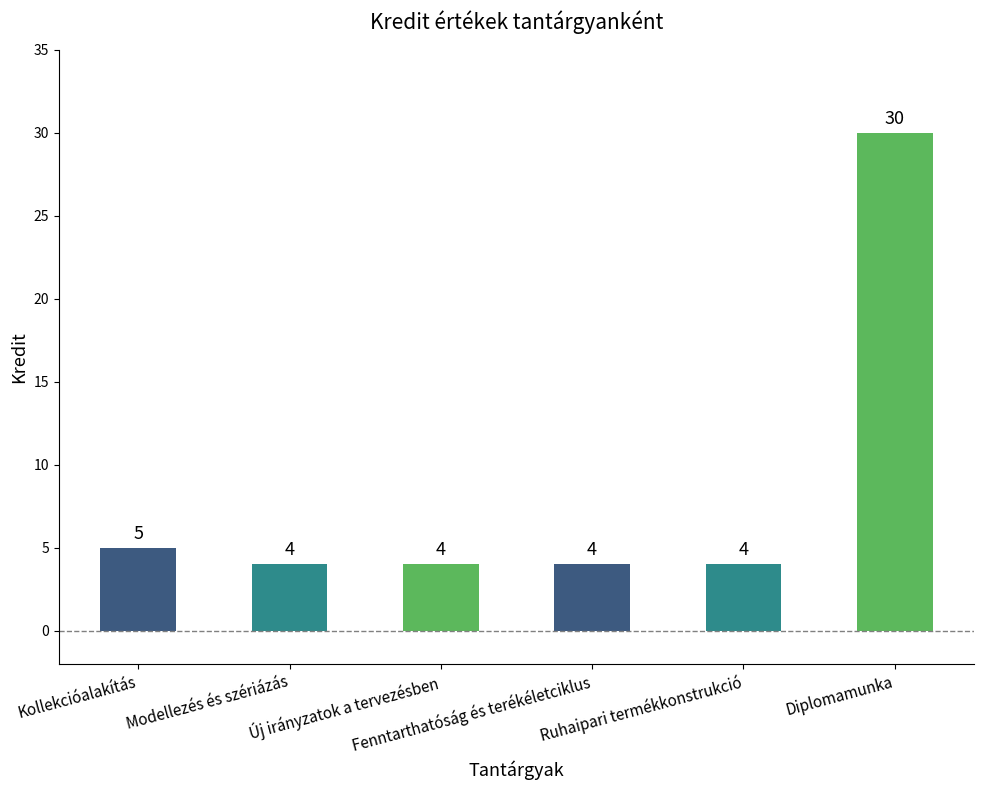

At which label is the value closest to 17?

Kollekcióalakítás